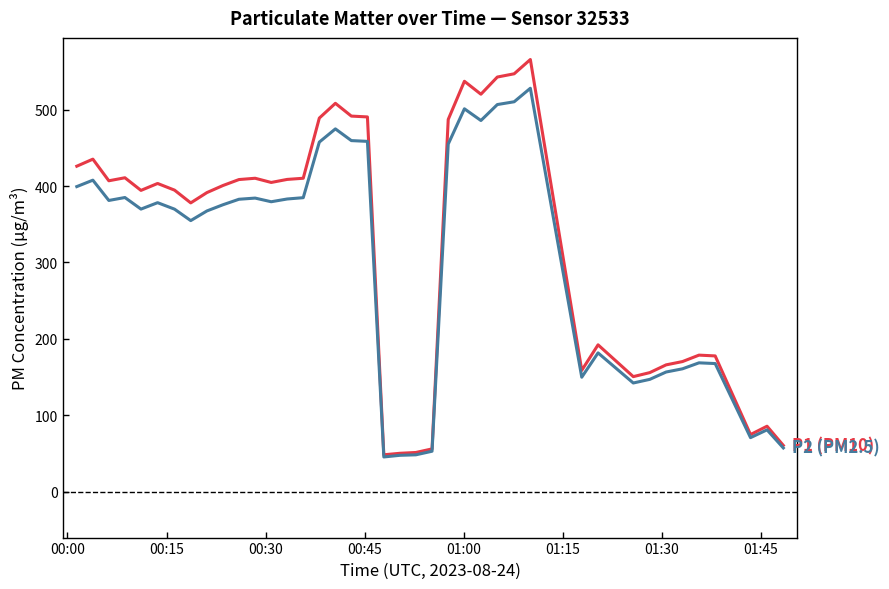

What is the minimum value shown in the chart?

45.5